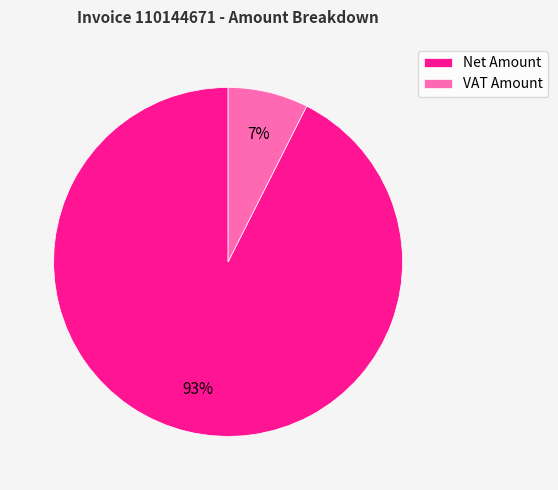

Do VAT Amount and Net Amount together represent more than half of the pie?

Yes